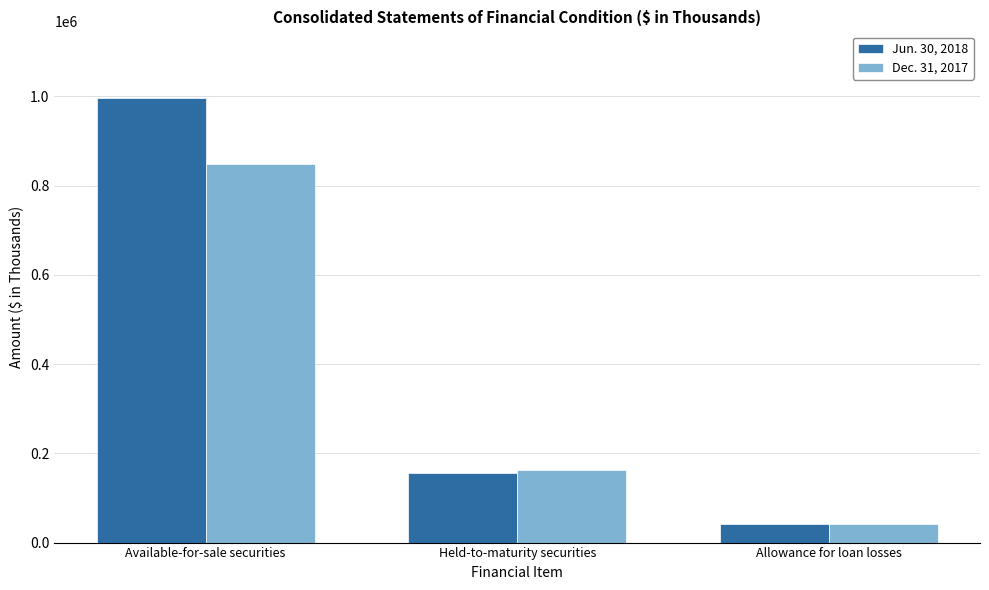

What is the smallest value displayed?

40599